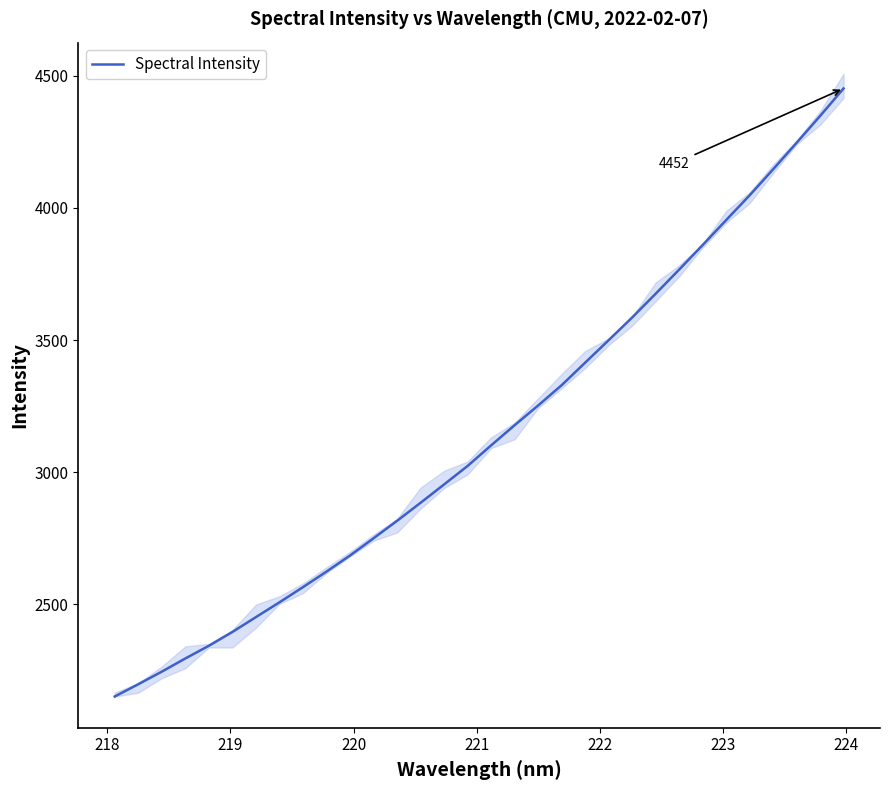

How many lines are shown in the chart?

1